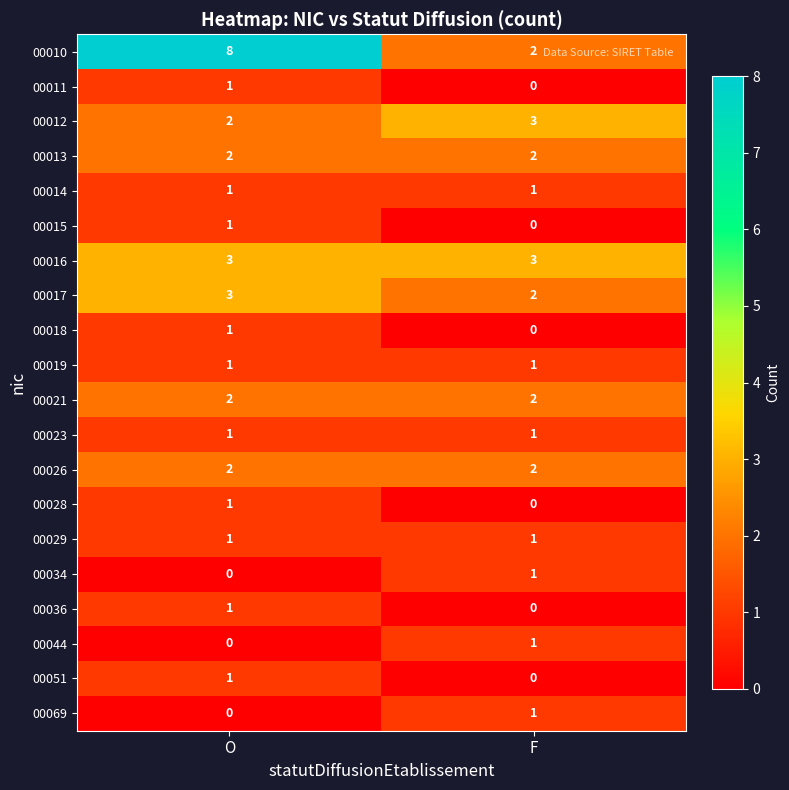

Which series has the largest range (max minus min)?

00010